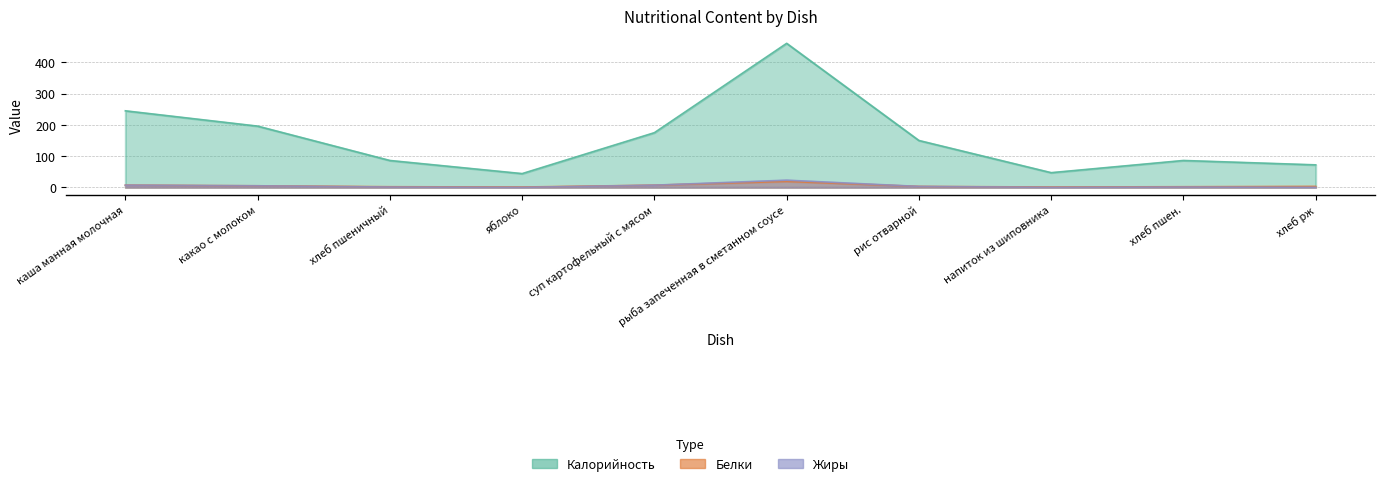

Which series has the largest total across all categories?

Калорийность